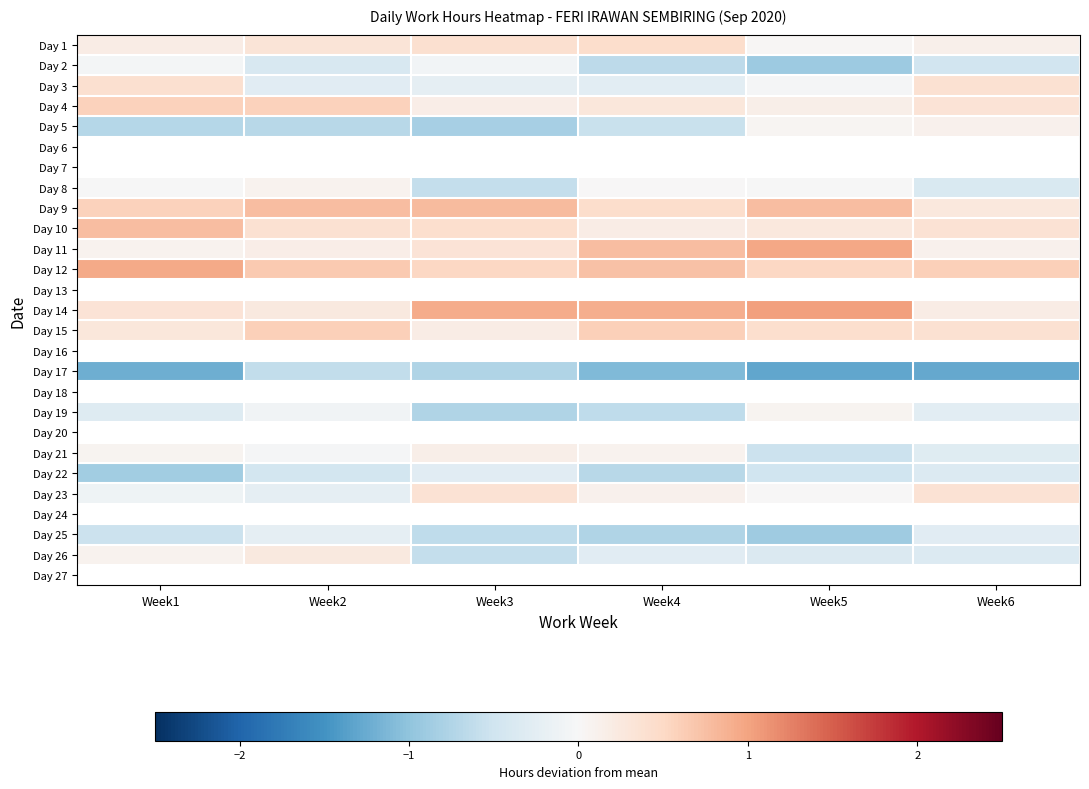

Is the value of Day 6 at Week5 greater than the value of Day 8 at Week3?

No